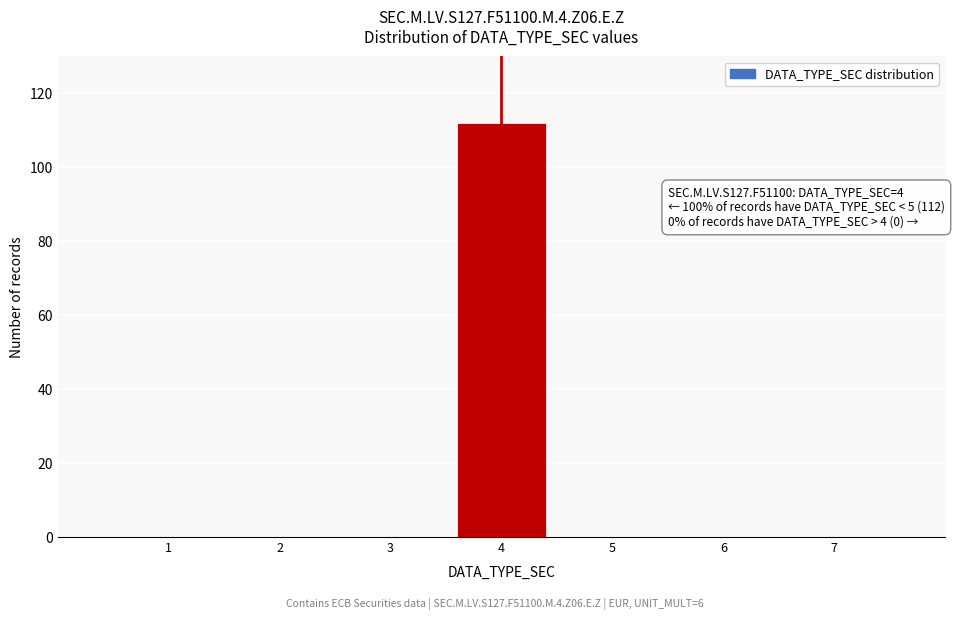

Reading right to left, list all the values displayed in this chart.

7=0	6=0	5=0	4=112	3=0	2=0	1=0